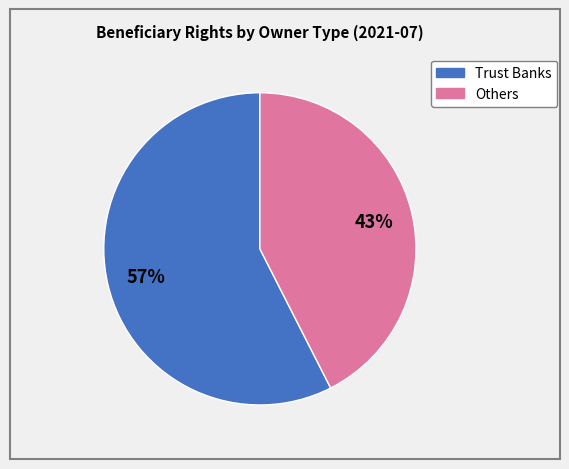

Count the number of slices in the pie.

2